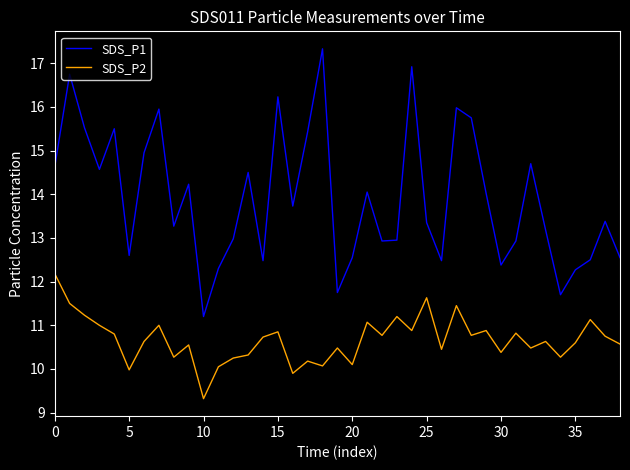

Rank the series by their maximum value, from lowest to highest.

SDS_P2, SDS_P1